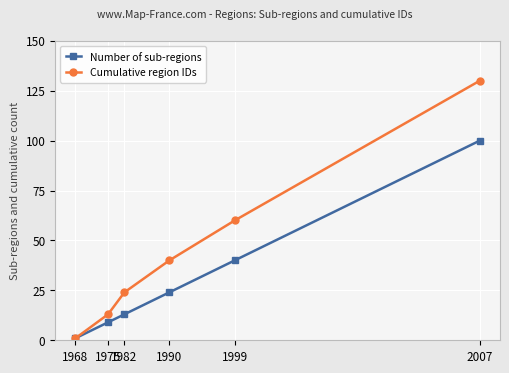

Which series has the widest spread of values?

Cumulative region IDs